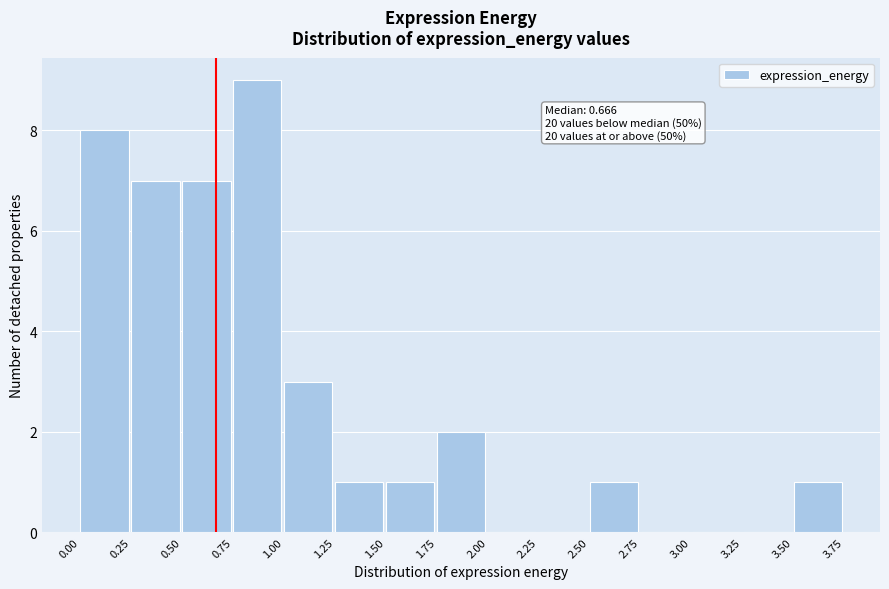

Over which range of the x-axis is the bar tallest?

0.75 to 1.00